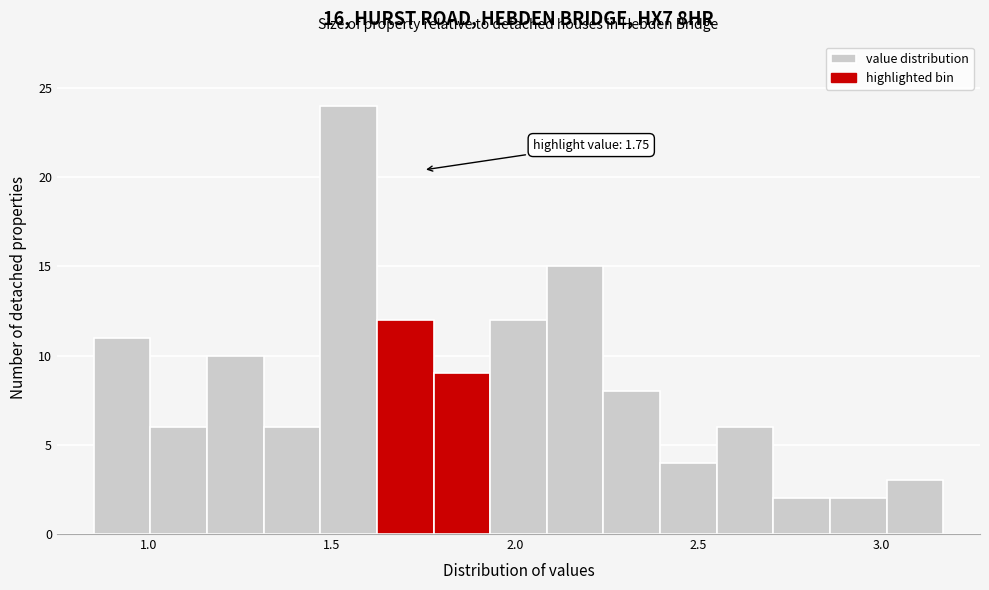

Around what value on the x-axis is the tallest bar? Give the approximate position of its centre, as read against the axis.

1.55